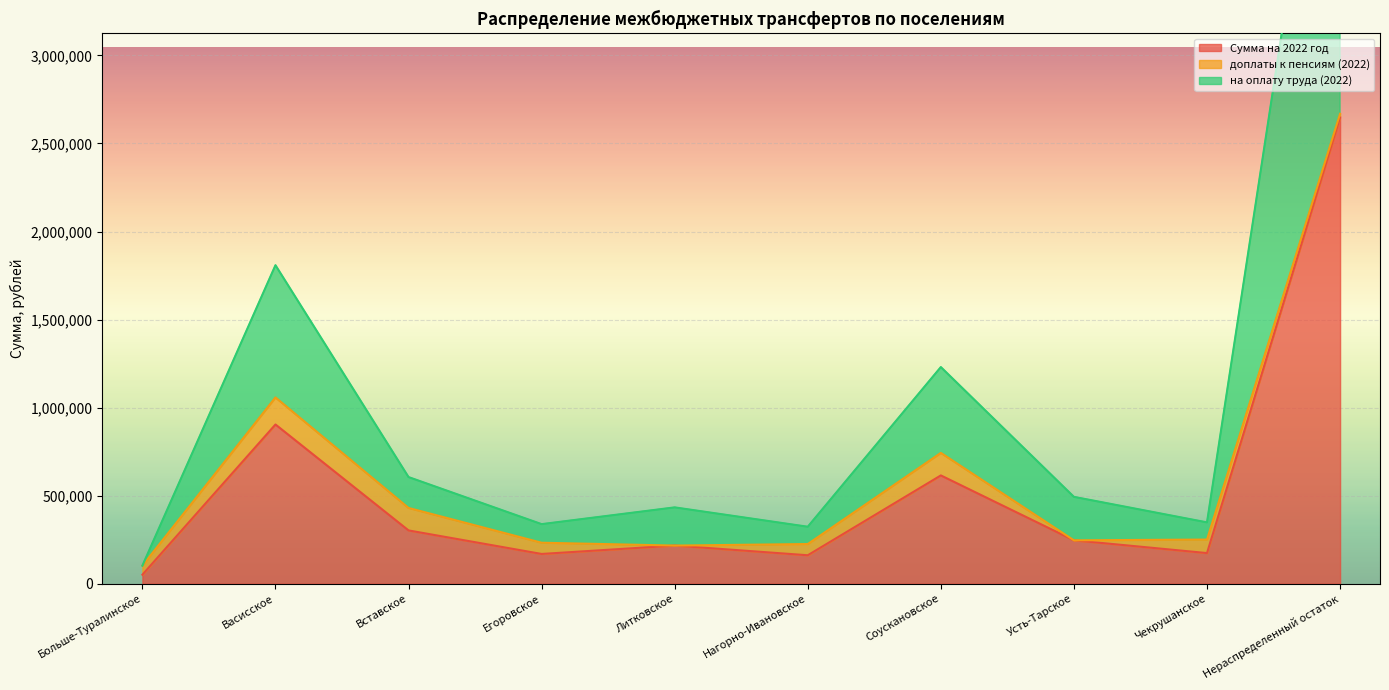

What is the minimum value shown in the chart?

51401.2